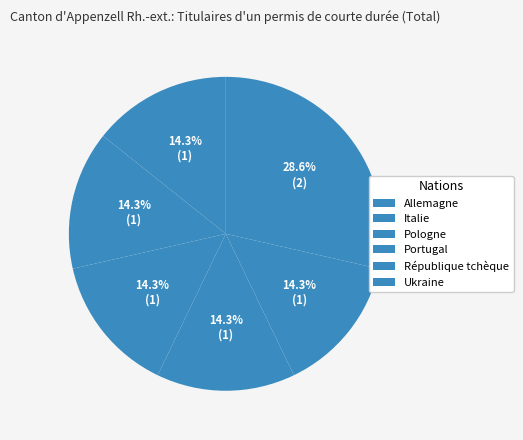

How many slices are in this pie chart?

6